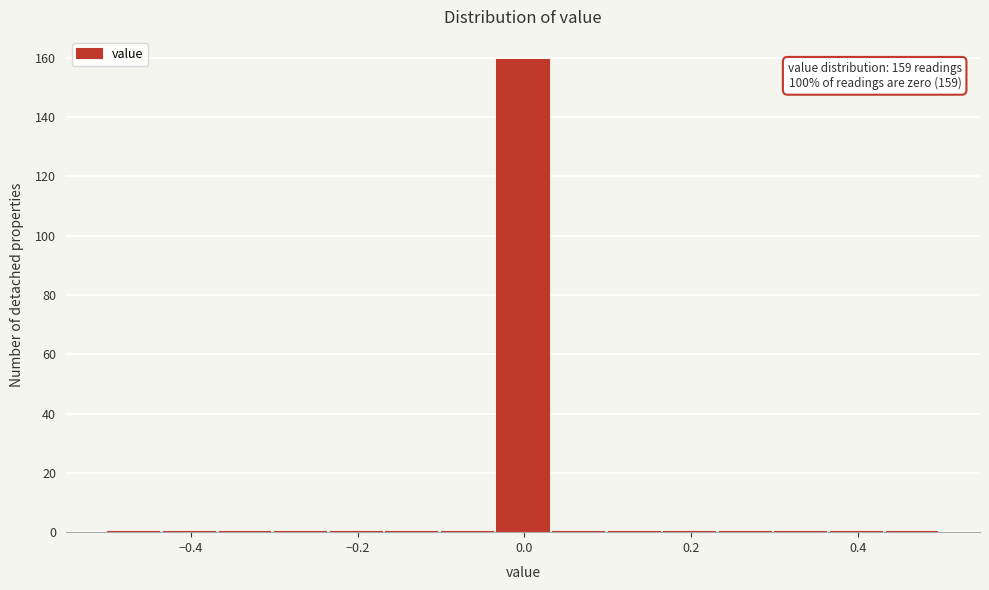

Read against the x-axis, roughly where is the centre of the tallest bar?

0.00